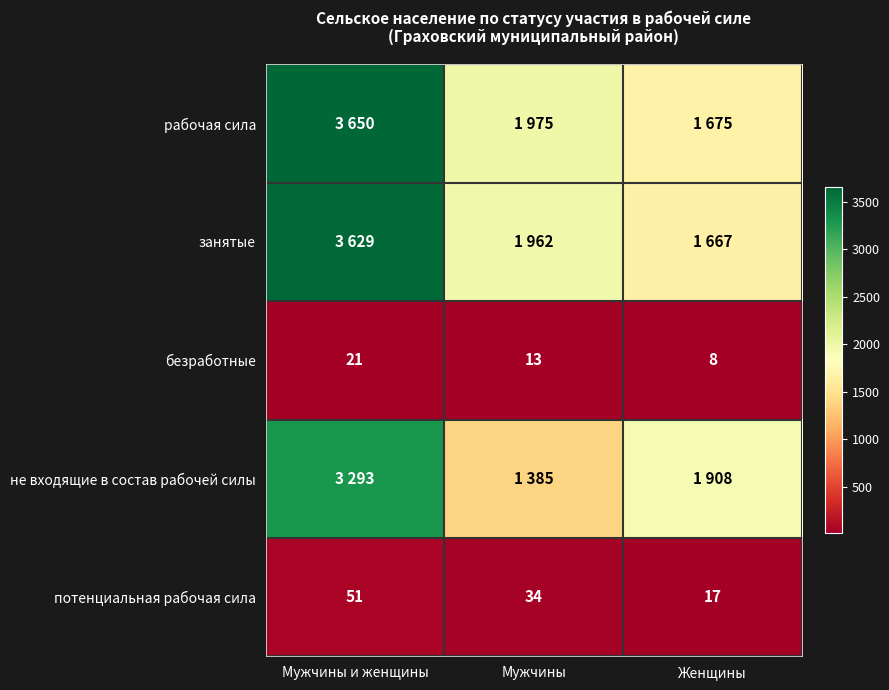

What is the average value of the рабочая сила series?

2433